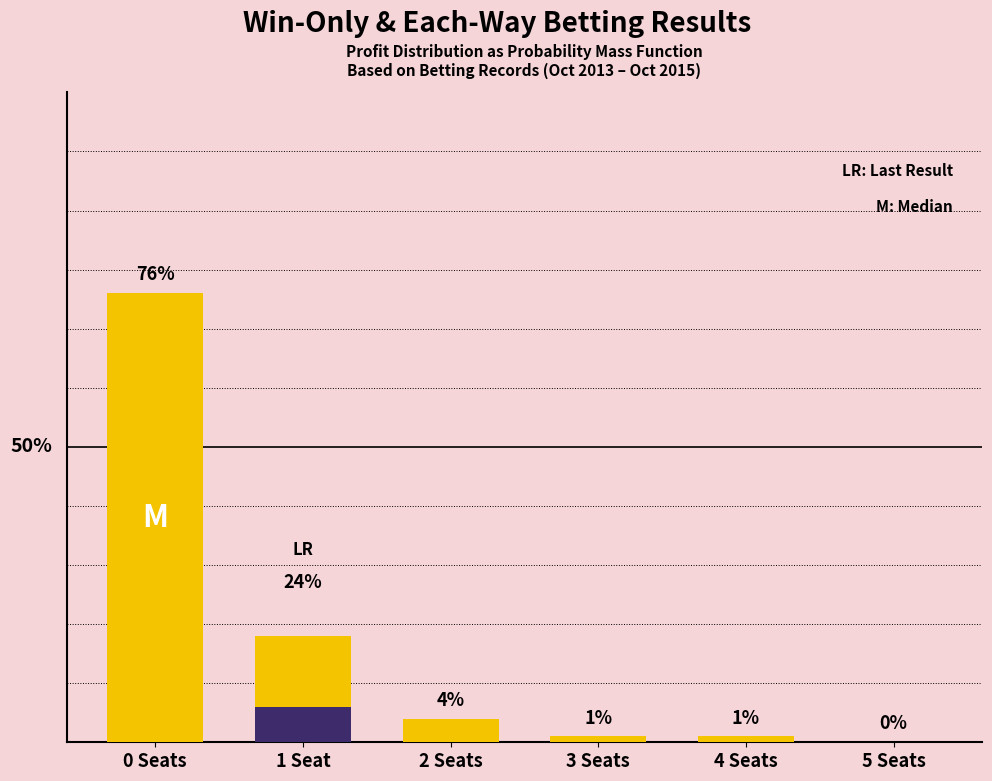

What are all the series names shown in the legend?

Probability (advised price), LR Reference